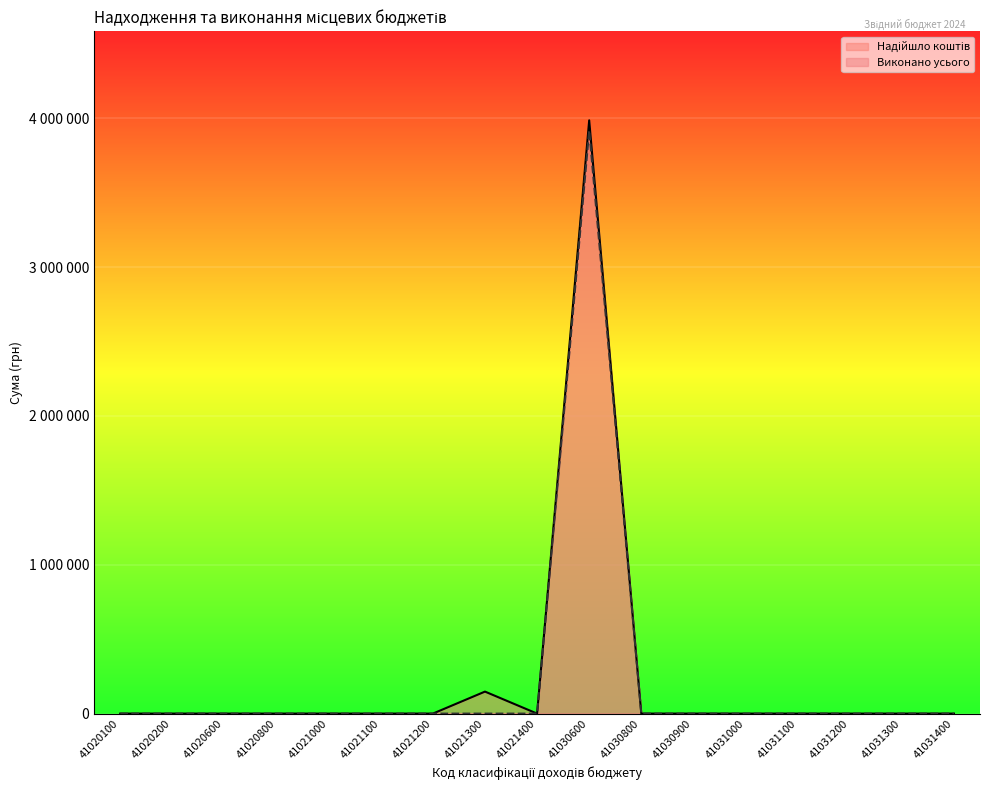

List the labels in order of Виконано усього value, smallest first.

41020100, 41020200, 41020600, 41020800, 41021000, 41021100, 41021200, 41021300, 41021400, 41030800, 41030900, 41031000, 41031100, 41031200, 41031300, 41031400, 41030600